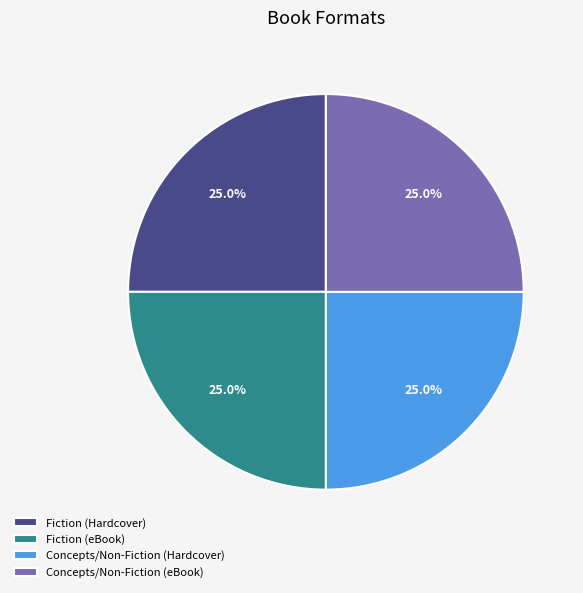

What percentage is NOT represented by Concepts/Non-Fiction (Hardcover)?

75.0%